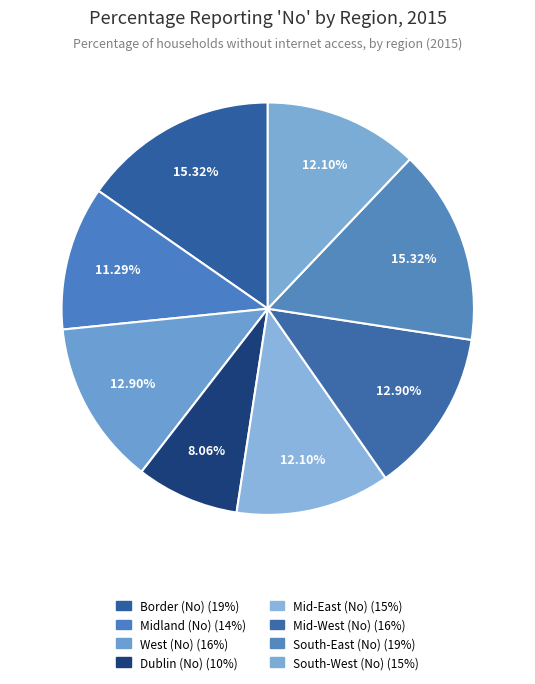

Rank the categories by value from highest to lowest.

Border (No), South-East (No), West (No), Mid-West (No), Mid-East (No), South-West (No), Midland (No), Dublin (No)